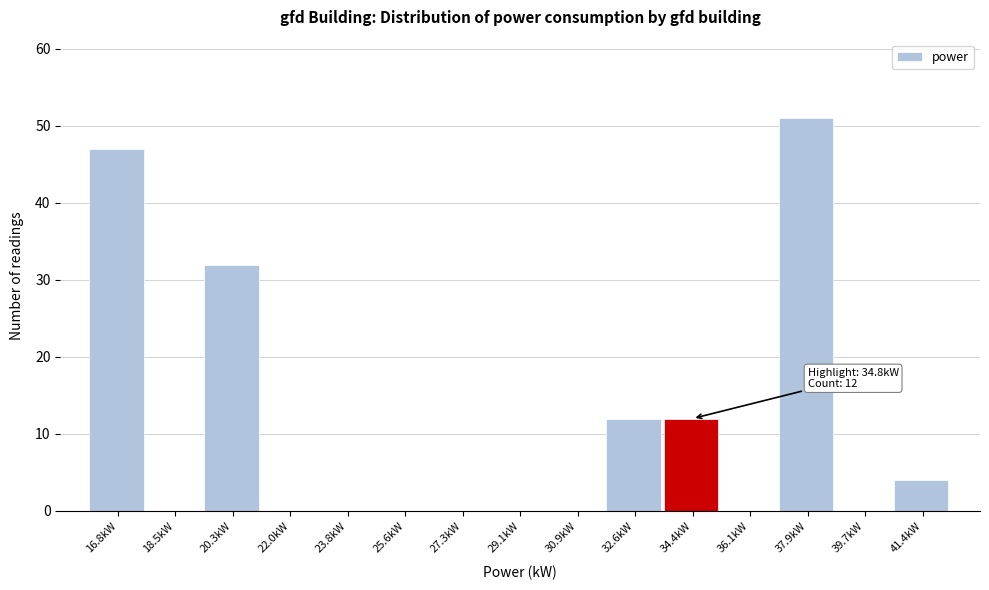

Reading left to right, transcribe all the data shown in this chart.

16.8kW=47	18.5kW=0	20.3kW=32	22.0kW=0	23.8kW=0	25.6kW=0	27.3kW=0	29.1kW=0	30.9kW=0	32.6kW=12	34.4kW=12	36.1kW=0	37.9kW=51	39.7kW=0	41.4kW=4